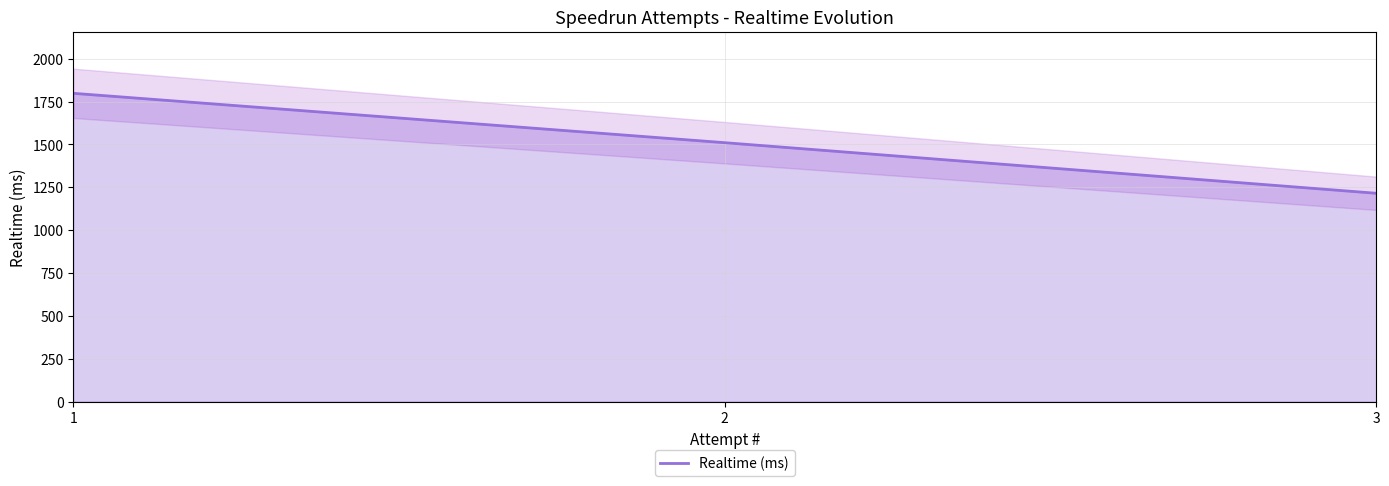

Rank the categories by value from lowest to highest.

3, 2, 1